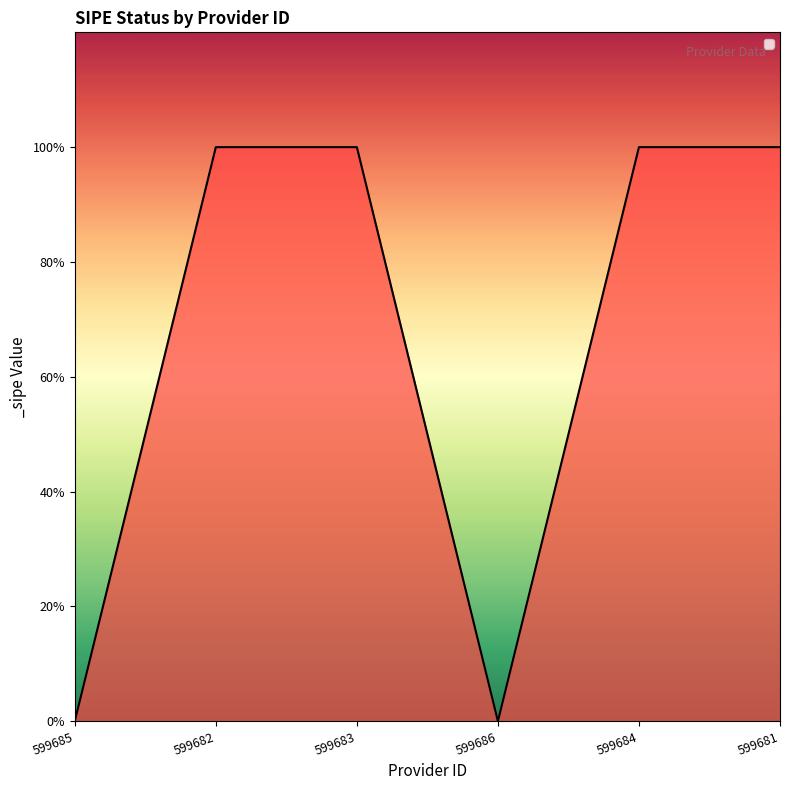

Which category has the lowest value across all series?

599685